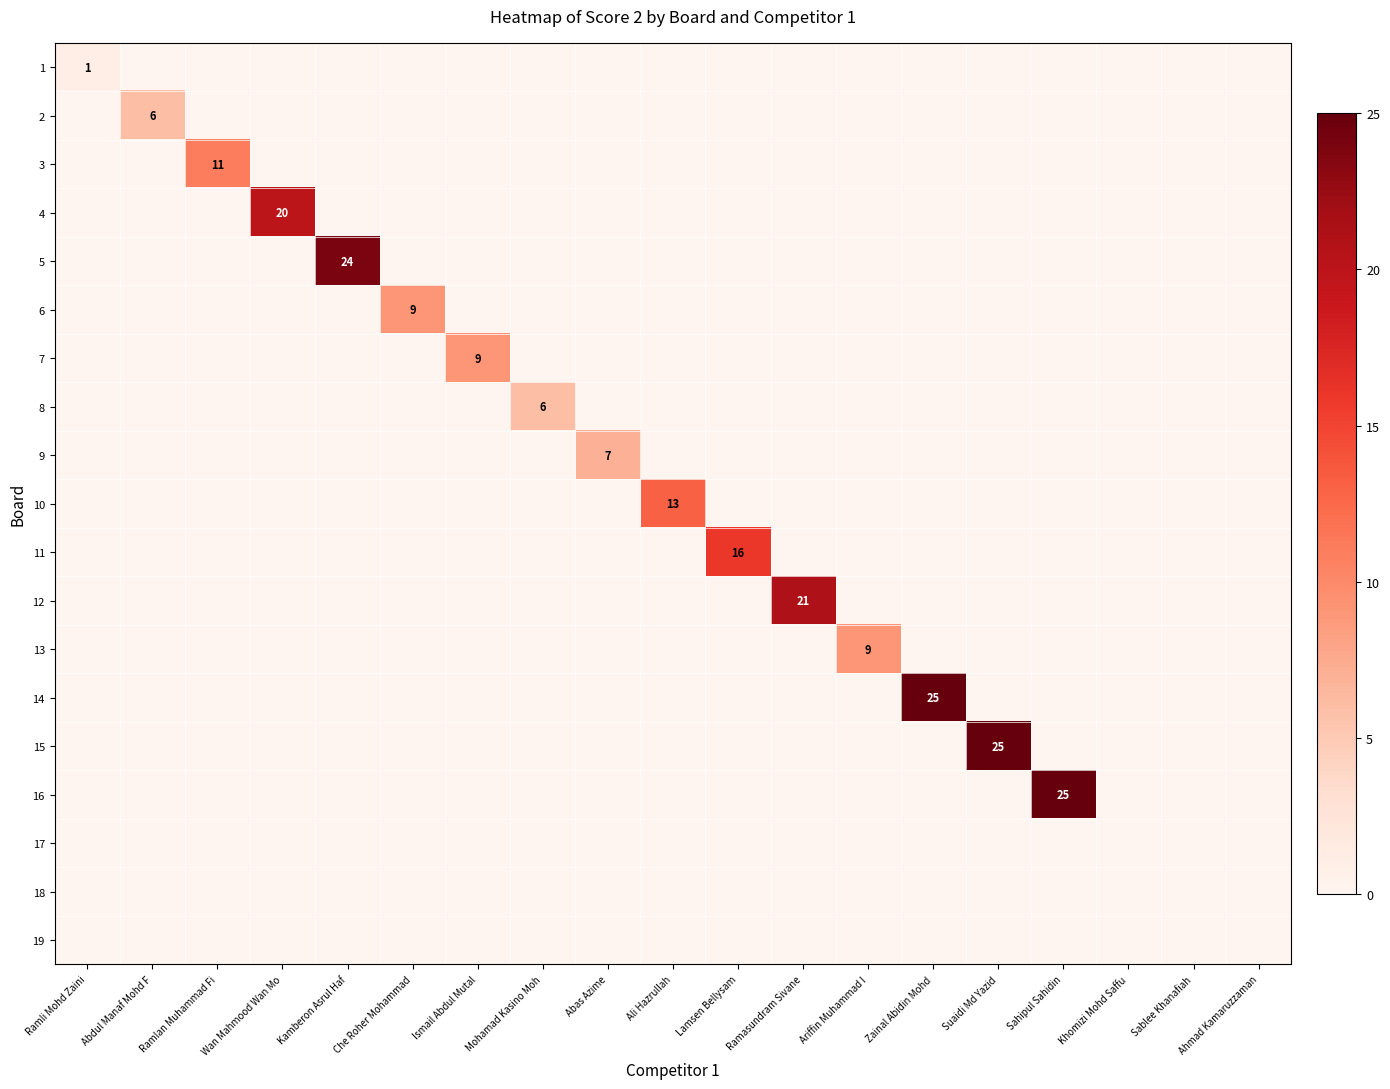

List the series in order of their peak value, lowest first.

17, 18, 19, 1, 2, 8, 9, 6, 7, 13, 3, 10, 11, 4, 12, 5, 14, 15, 16